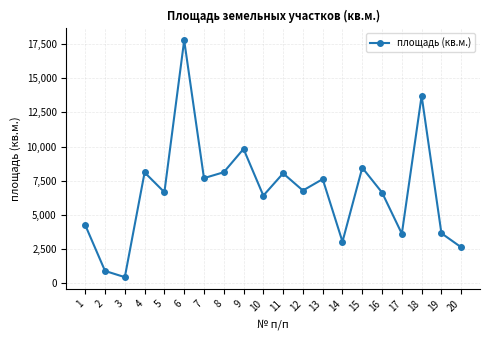

What is the difference between the second highest and minimum values?

13273